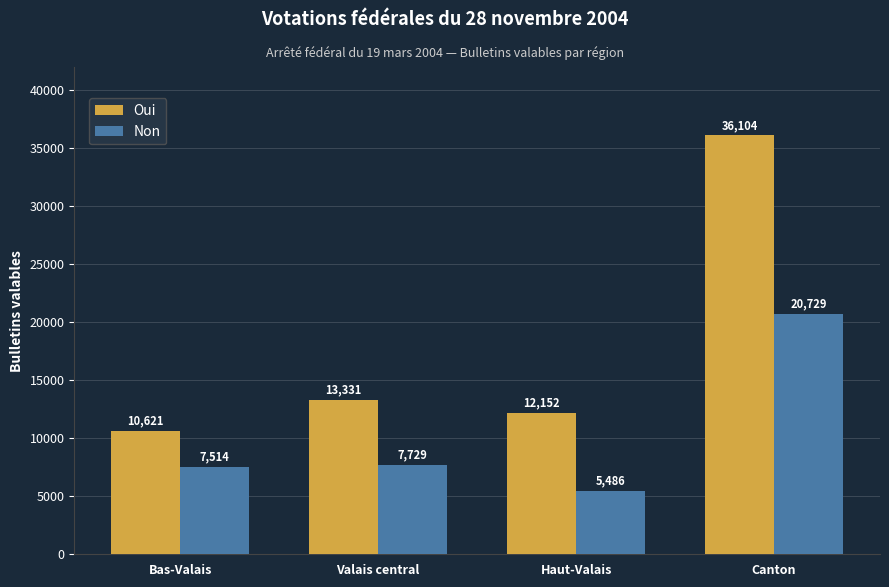

What is the spread (max minus min) of values at Valais central?

5602